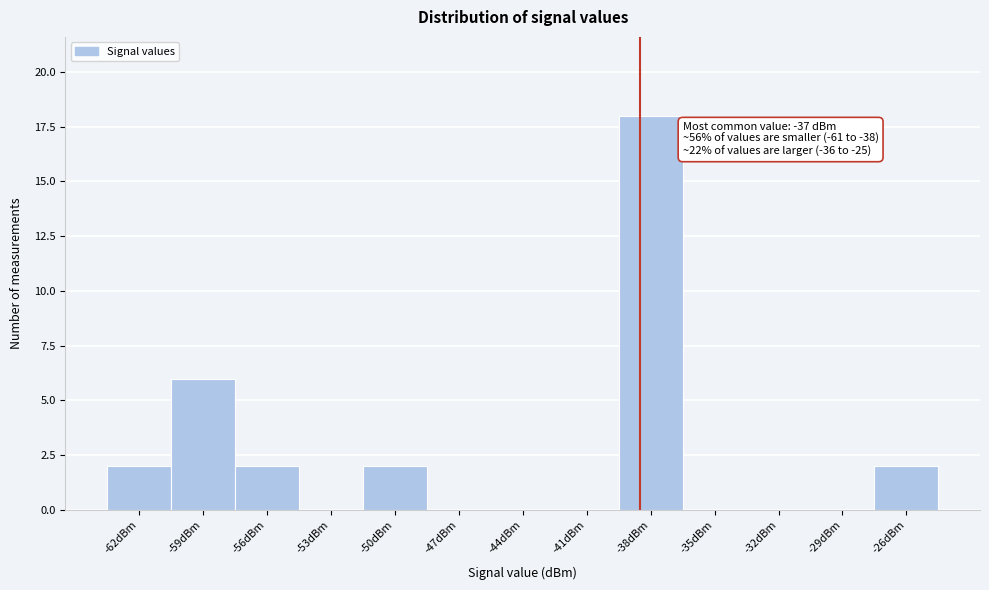

Reading left to right, extract all data points from this chart.

-62dBm=2	-59dBm=6	-56dBm=2	-53dBm=0	-50dBm=2	-47dBm=0	-44dBm=0	-41dBm=0	-38dBm=18	-35dBm=0	-32dBm=0	-29dBm=0	-26dBm=2